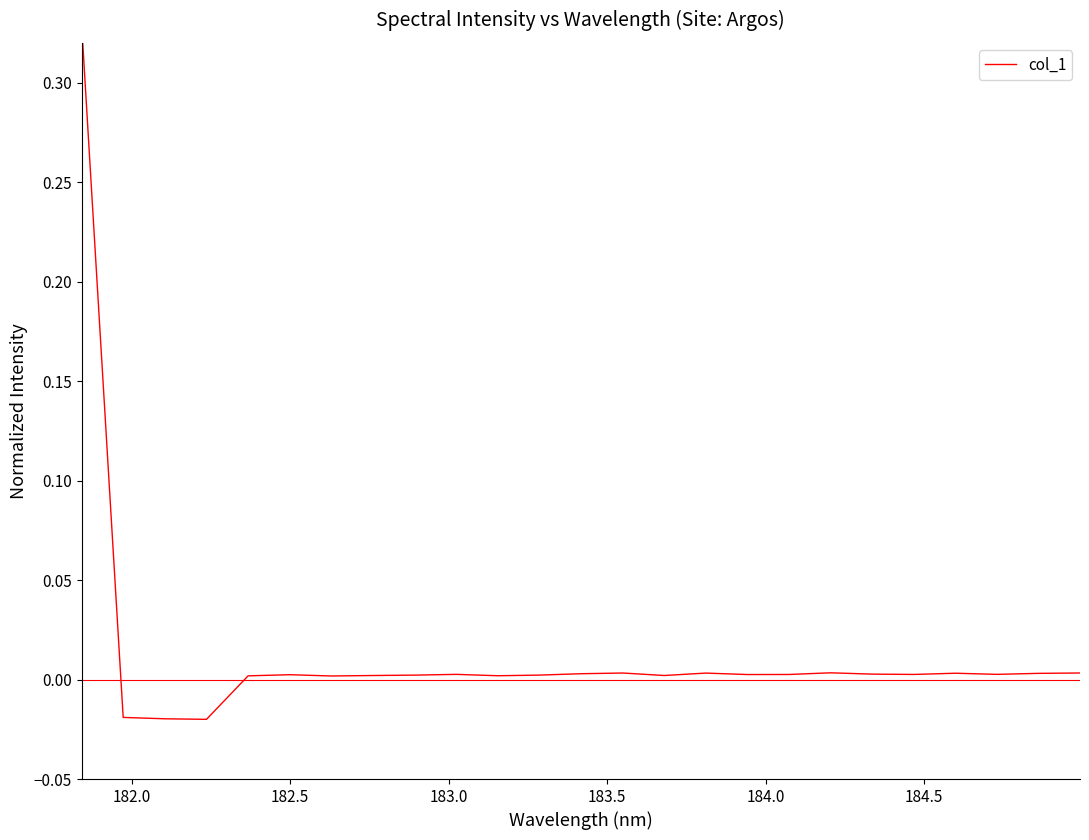

How many points are higher than both their immediate neighbors (excluding endpoints)?

6